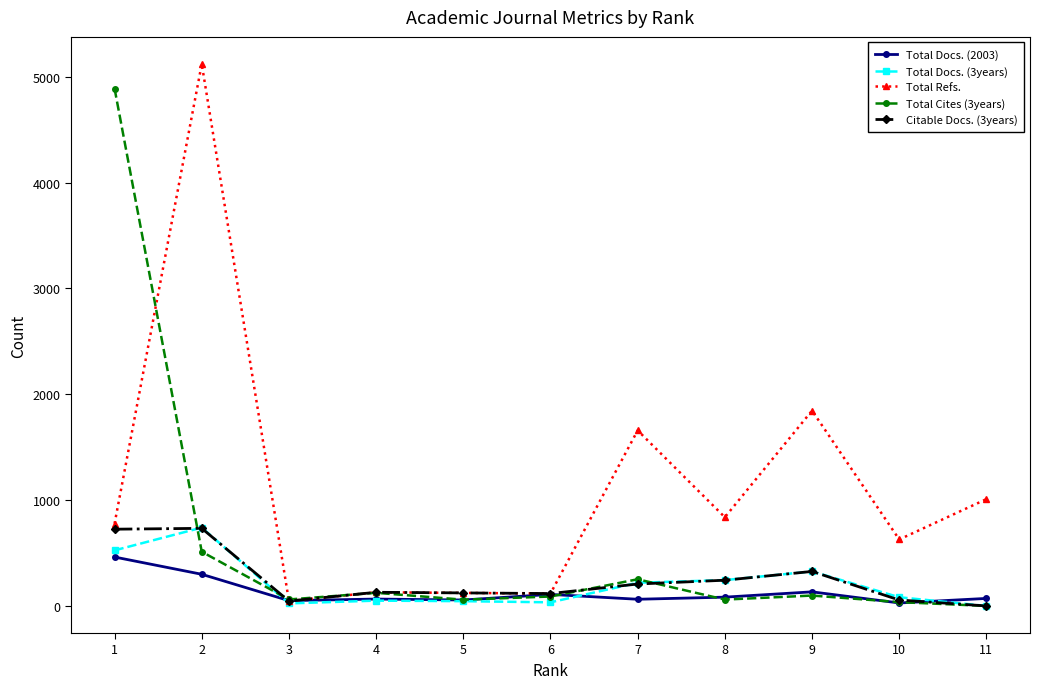

What are all the series names shown in the legend?

Total Docs. (2003), Total Docs. (3years), Total Refs., Total Cites (3years), Citable Docs. (3years)